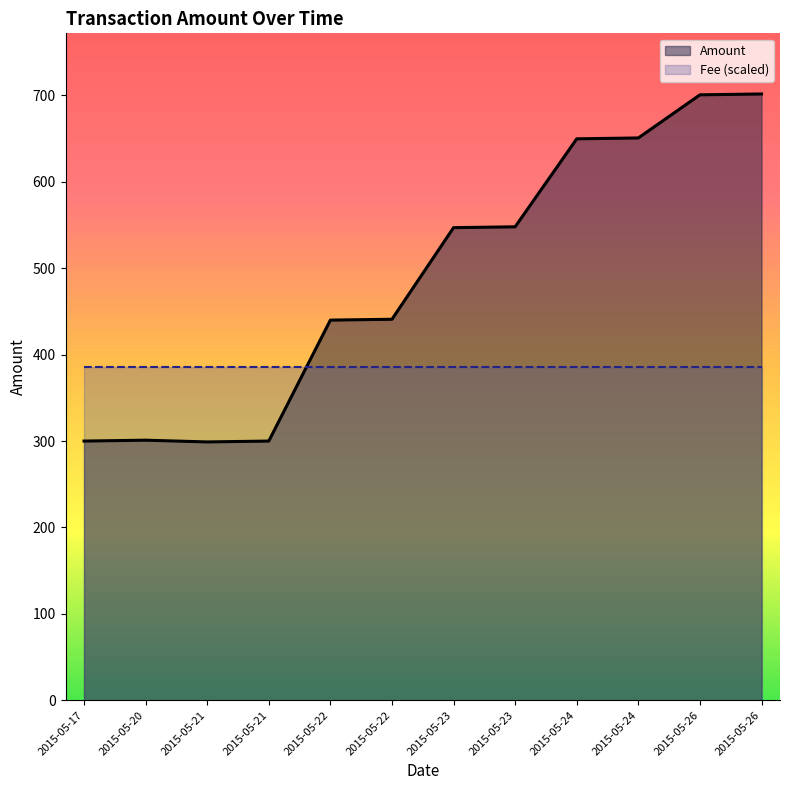

Which category has the highest value across all series?

2015-05-26